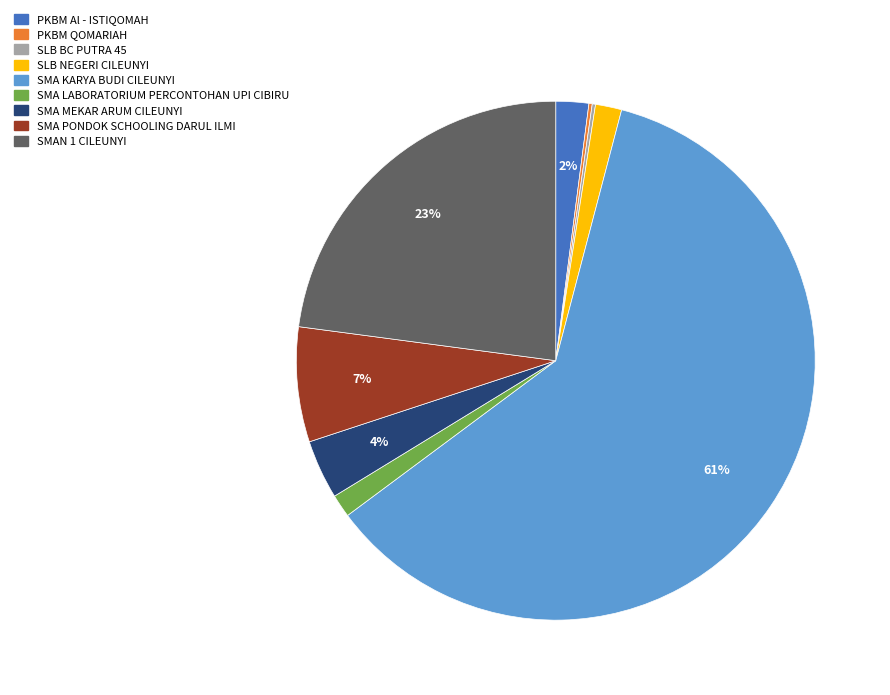

The SMA LABORATORIUM PERCONTOHAN UPI CIBIRU slice represents 11% of the pie. True or false?

False